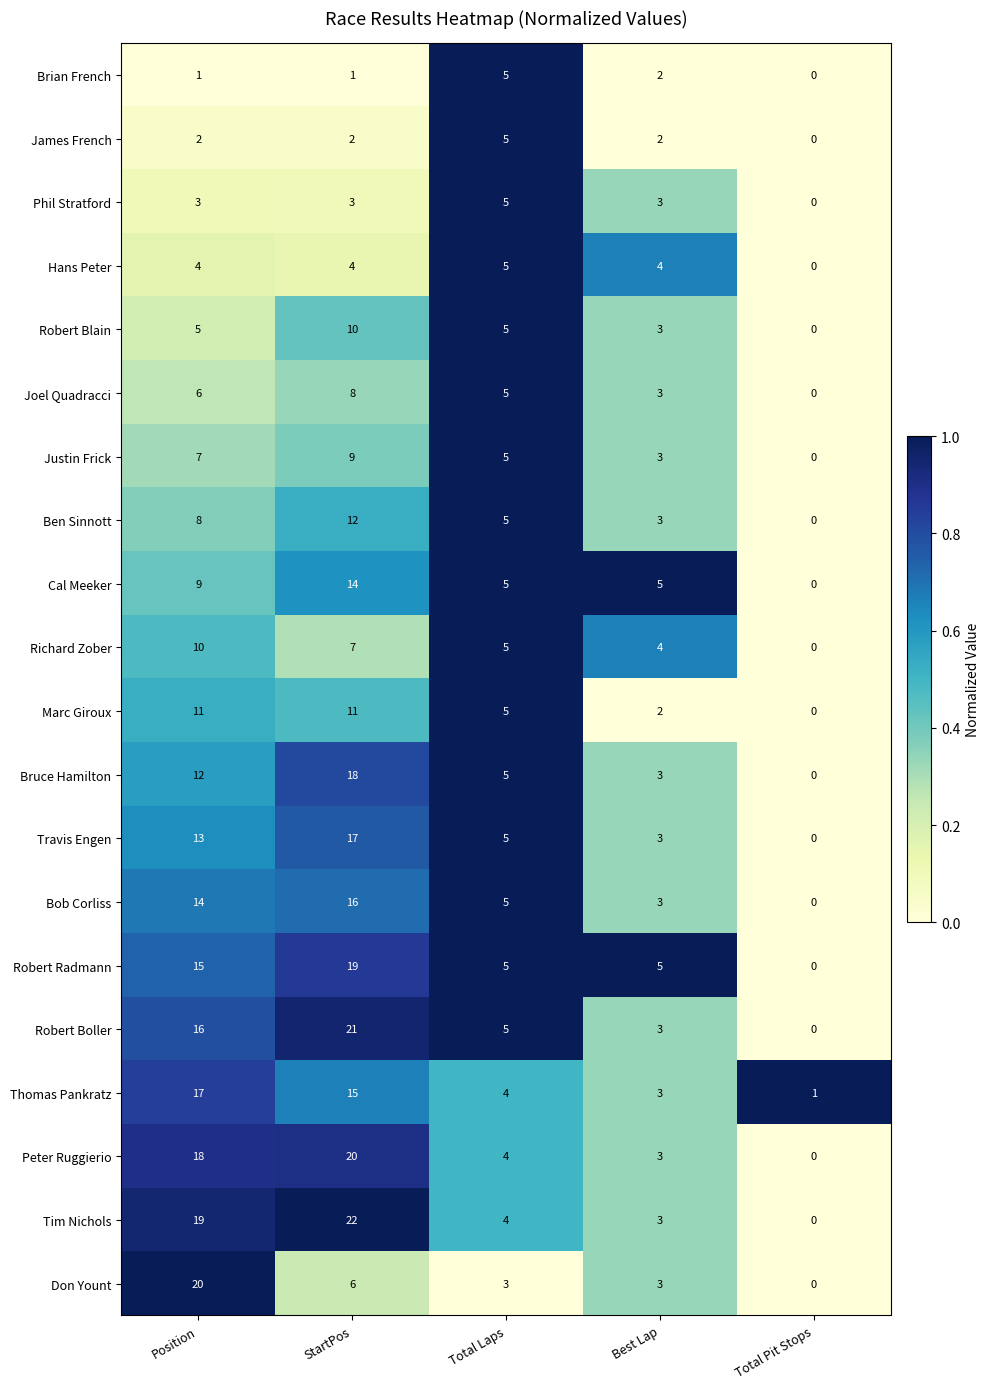

The value of Richard Zober at StartPos is 4. True or false?

False